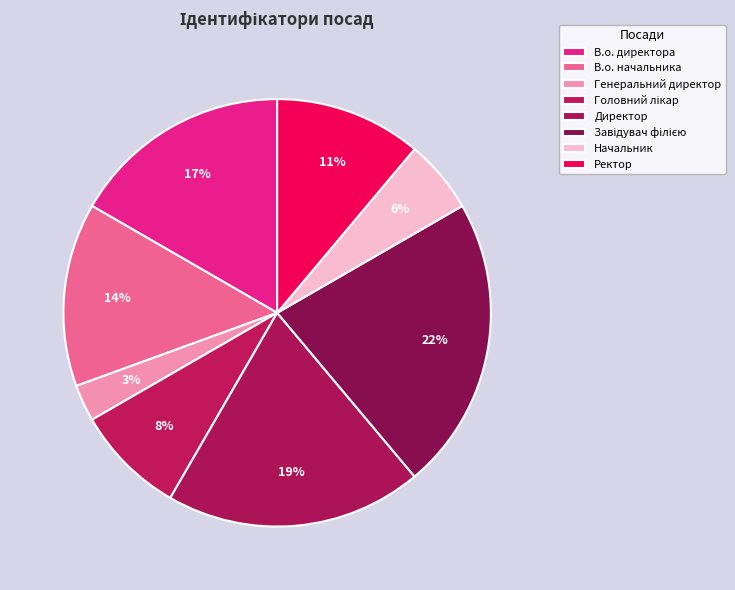

How many slices are in this pie chart?

8